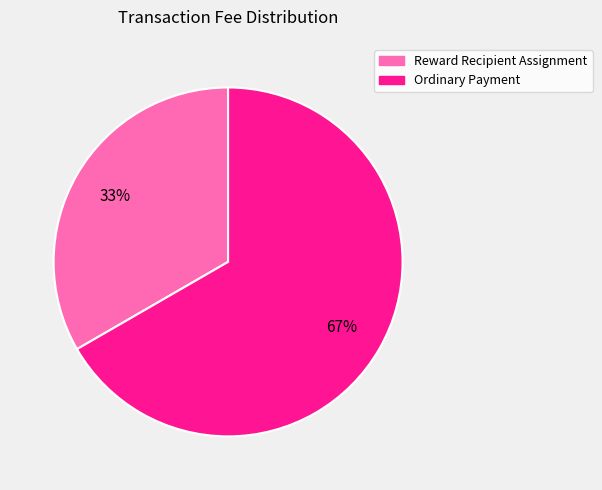

Do Reward Recipient Assignment and Ordinary Payment together represent more than half of the pie?

Yes